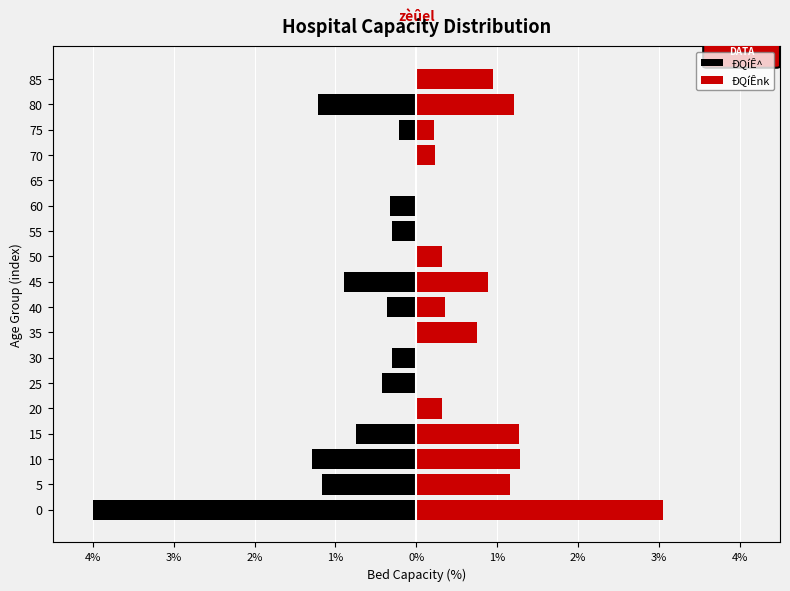

What is the value of the ÐQíÊ^ bar at the 1st from the left?

-4.0